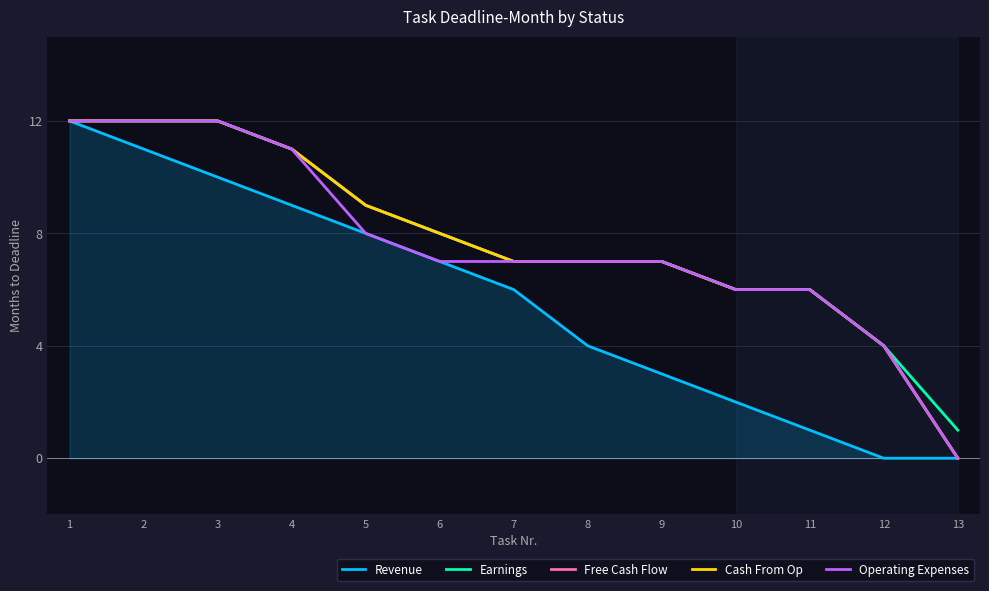

What is the highest value of the Cash From Op series?

12